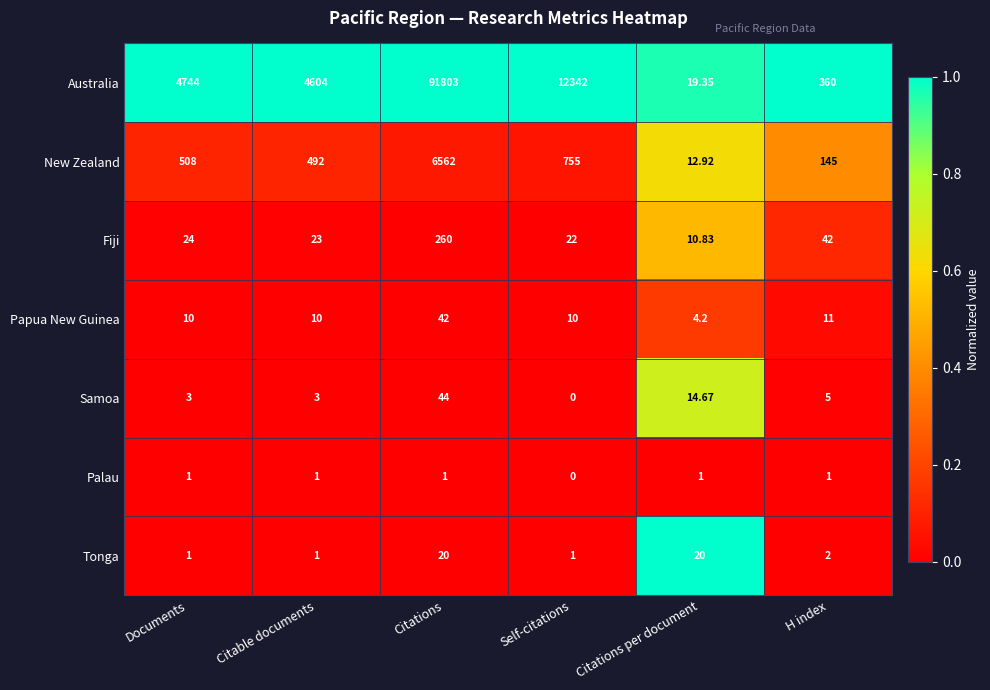

List the series in order of their peak value, lowest first.

Palau, Tonga, Papua New Guinea, Samoa, Fiji, New Zealand, Australia